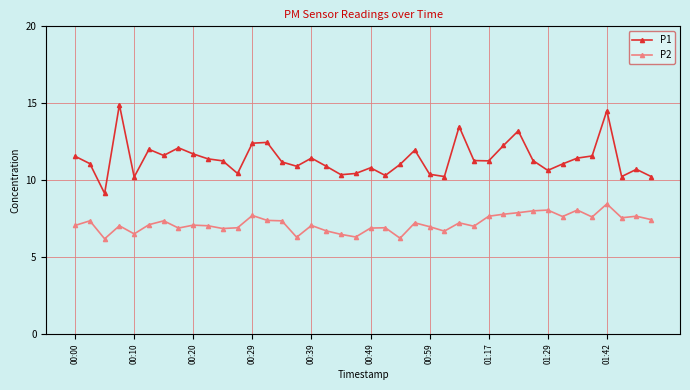

True or false: P1 and P2 intersect in this chart.

False